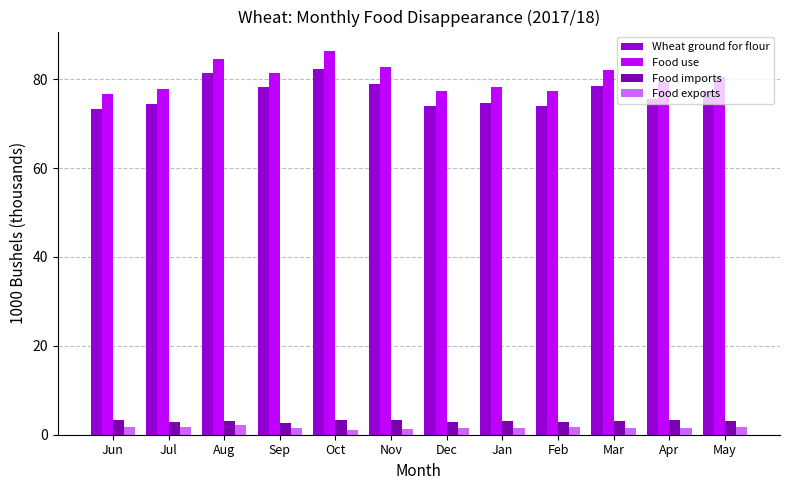

What is the maximum value shown in the chart?

86.4